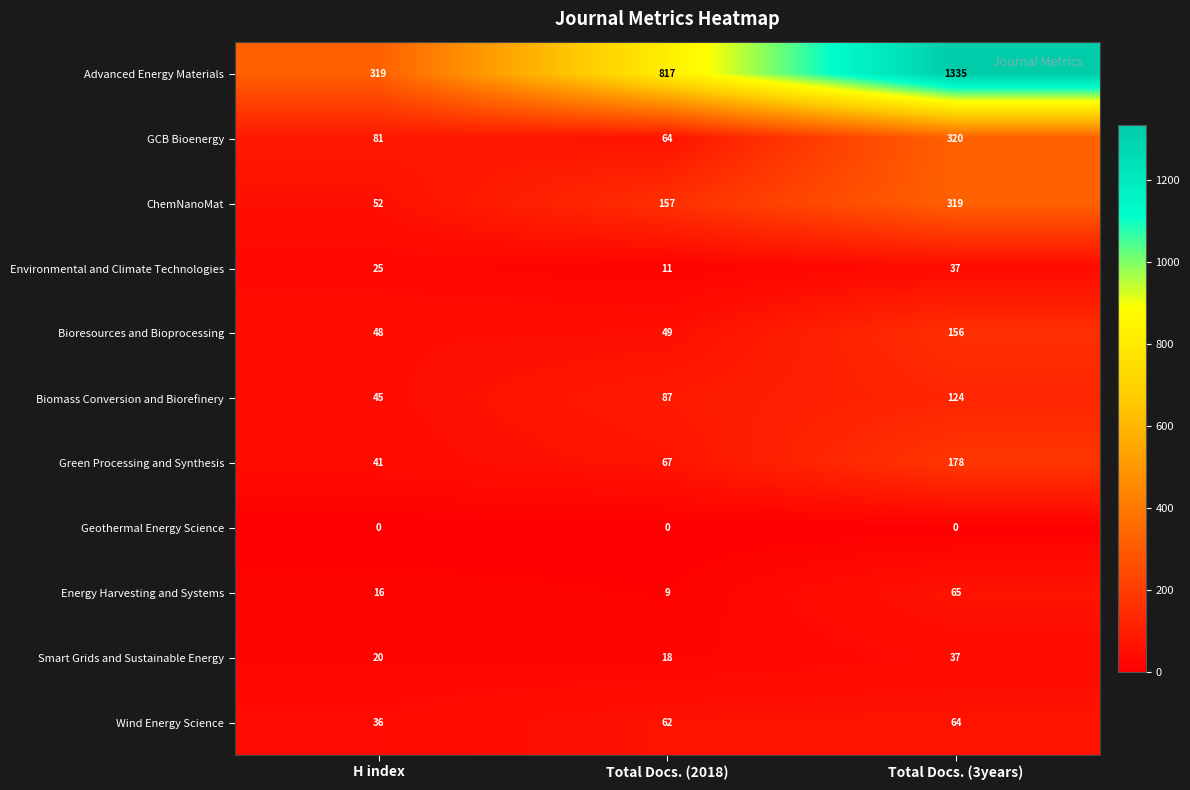

At which label is Environmental and Climate Technologies closest to 24?

H index